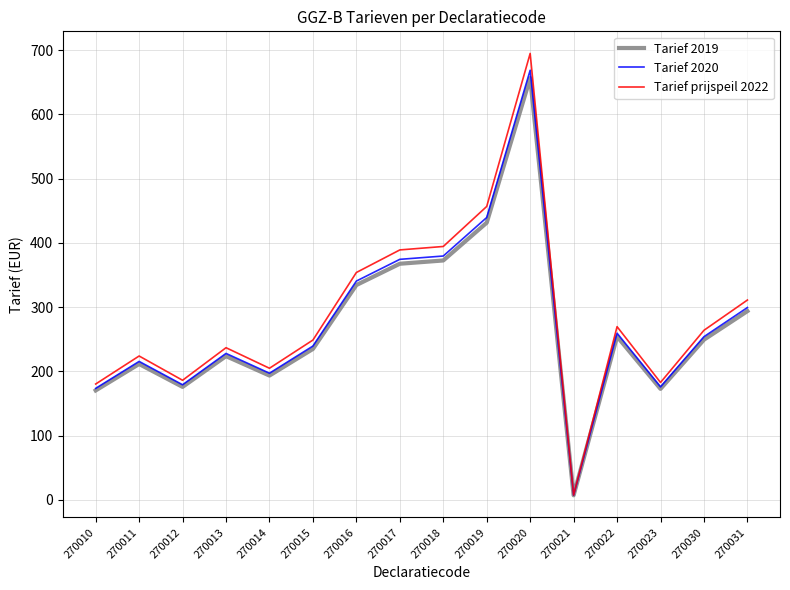

What is the maximum value for Tarief prijspeil 2022?

694.8